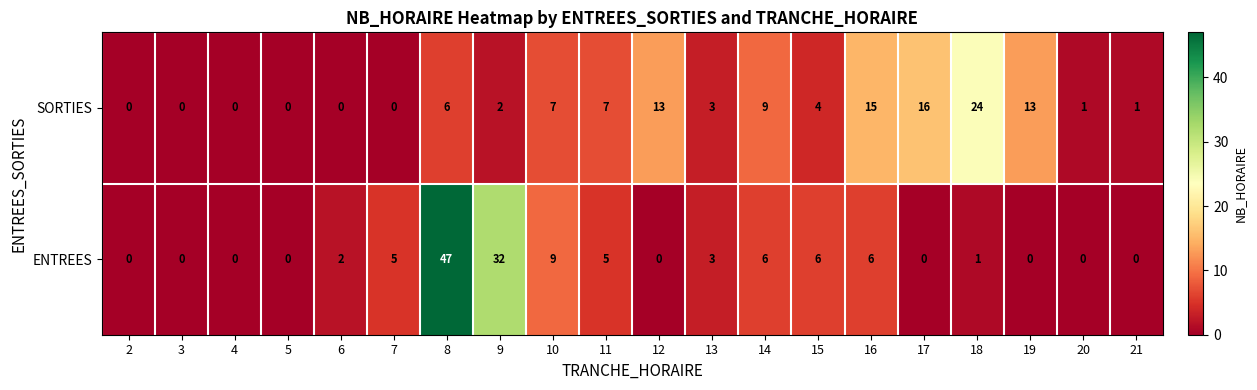

What is the difference between the maximum and minimum values in the SORTIES series?

24